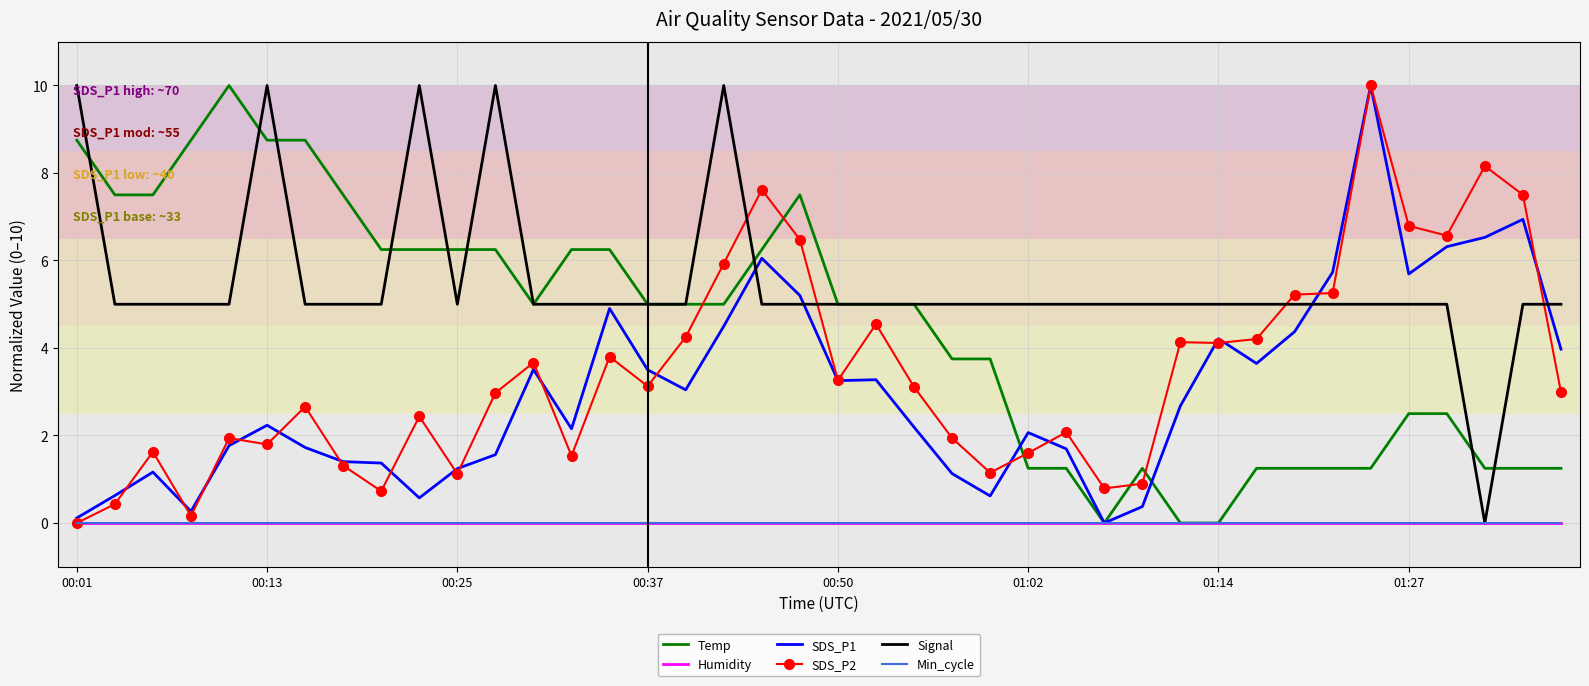

How many data points in SDS_P1 are above 2?

24